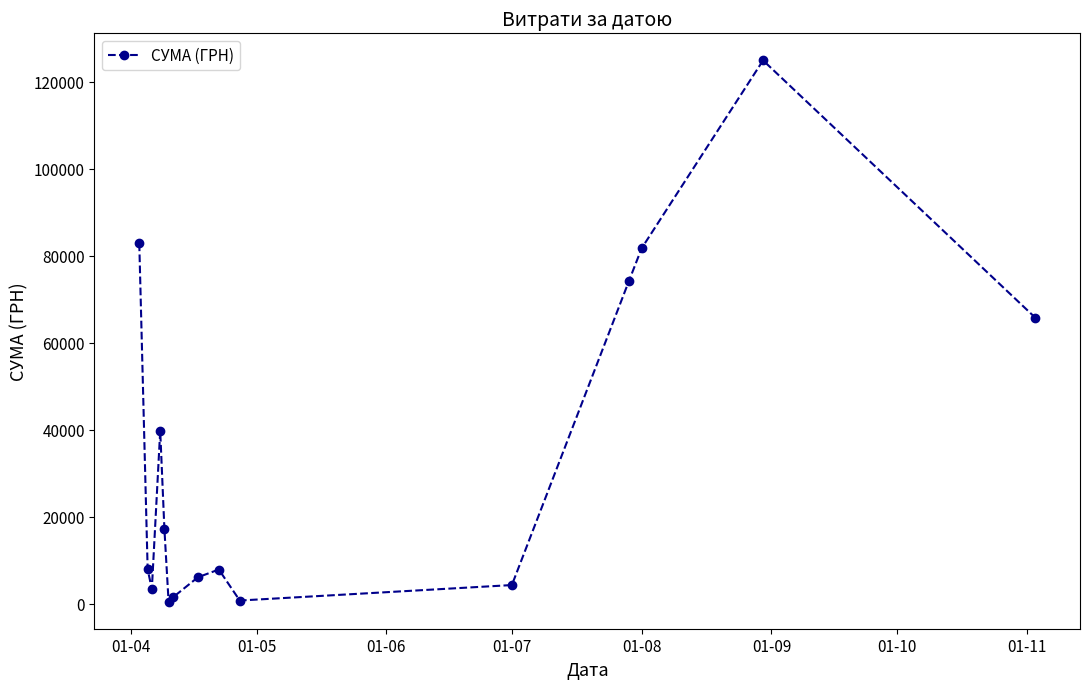

What is the average value?

34597.7